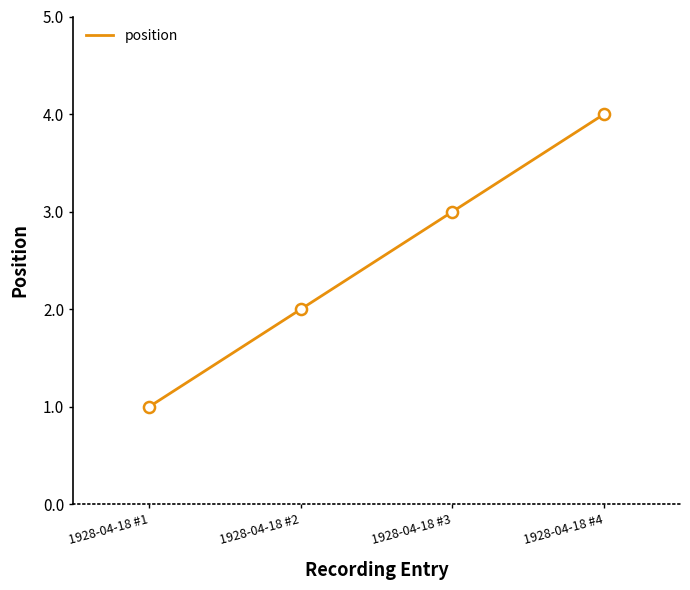

What is the approximate value at 1928-04-18 #2?

2